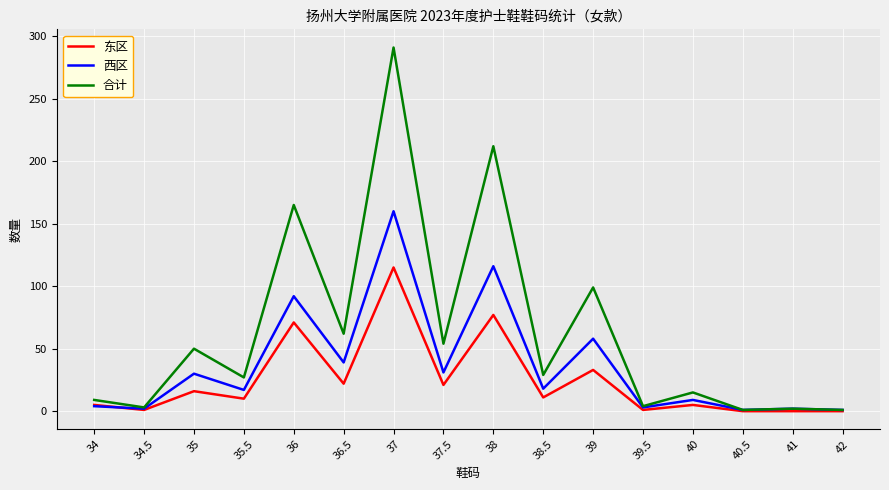

Which series has the widest spread of values?

合计